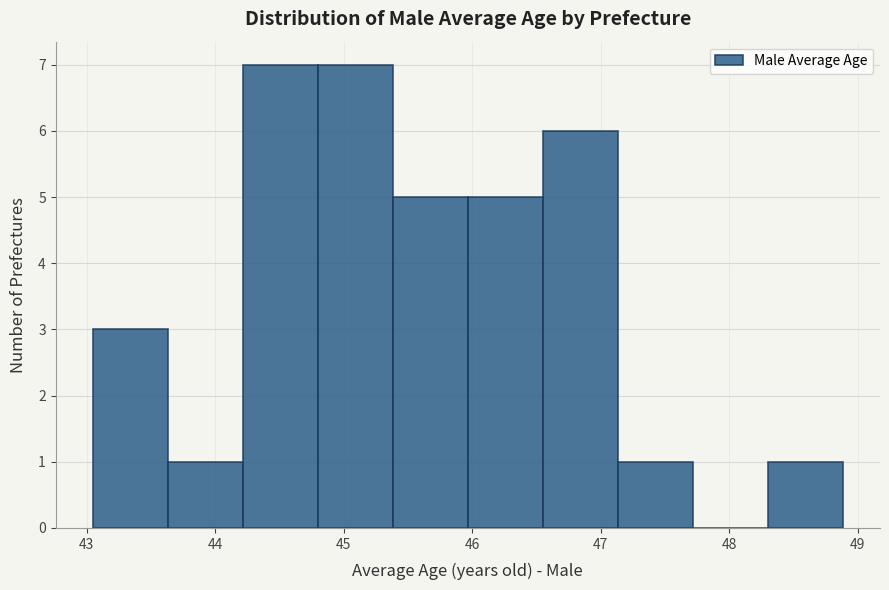

What is the height of the bar covering 44.8 to 45.4 on the x-axis? Neither the bar edges nor the heights are printed on the chart, so give them approximately, as read against the axes.

7